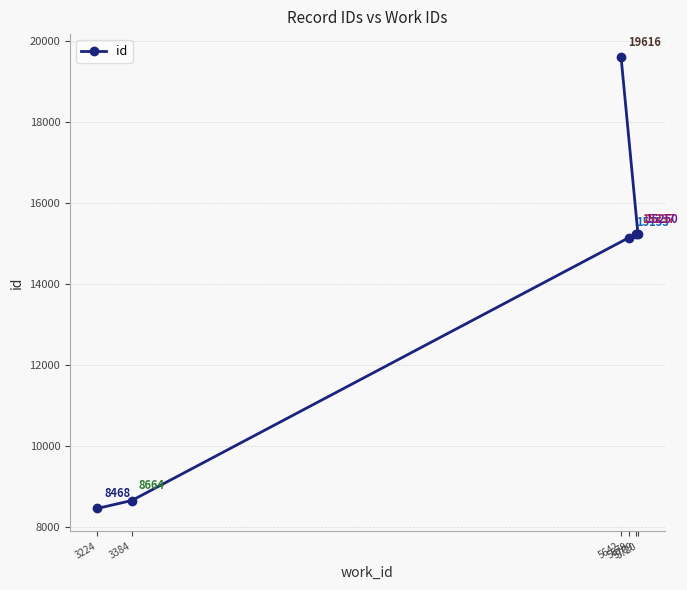

What is the smallest value displayed?

8468